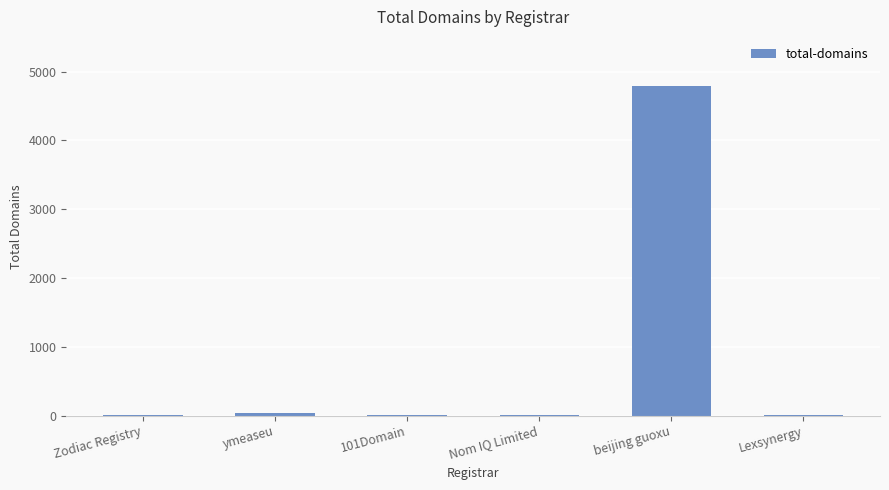

Which has a higher value, Lexsynergy or beijing guoxu?

beijing guoxu